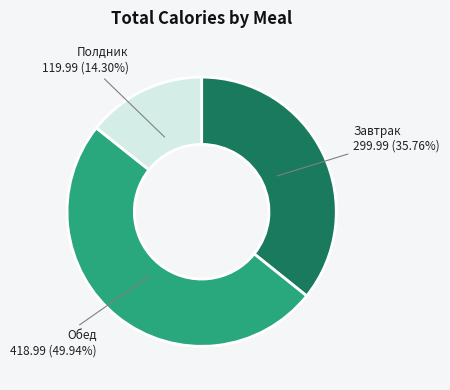

Is Завтрак the majority of the pie?

No